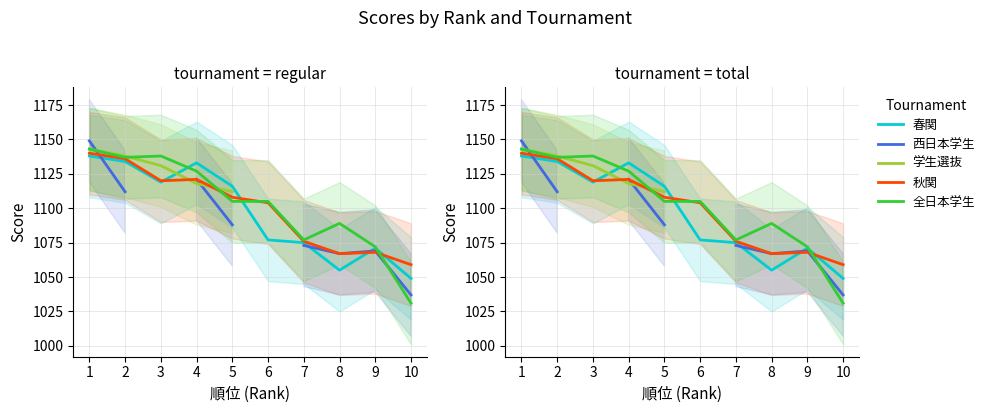

Between 3 and 2, which is larger?

2